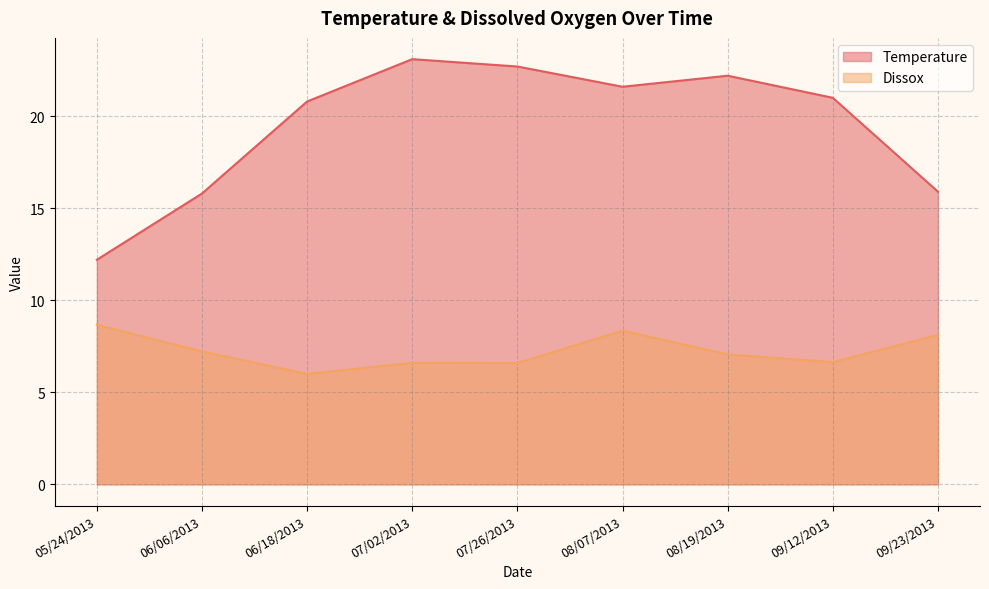

What position from the left is 09/23/2013?

9